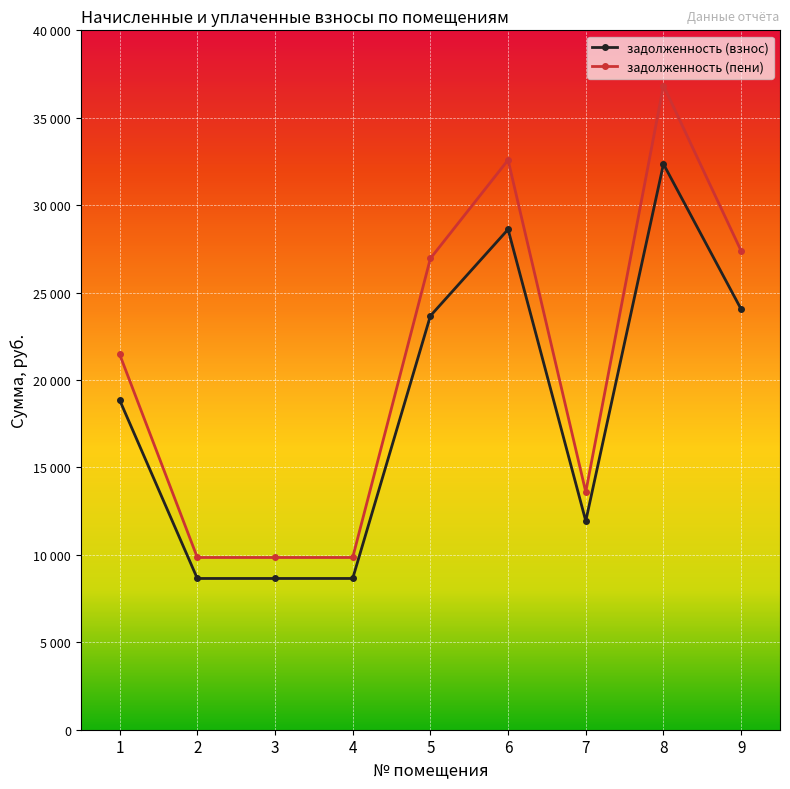

At which label does задолженность (пени) reach its minimum?

2